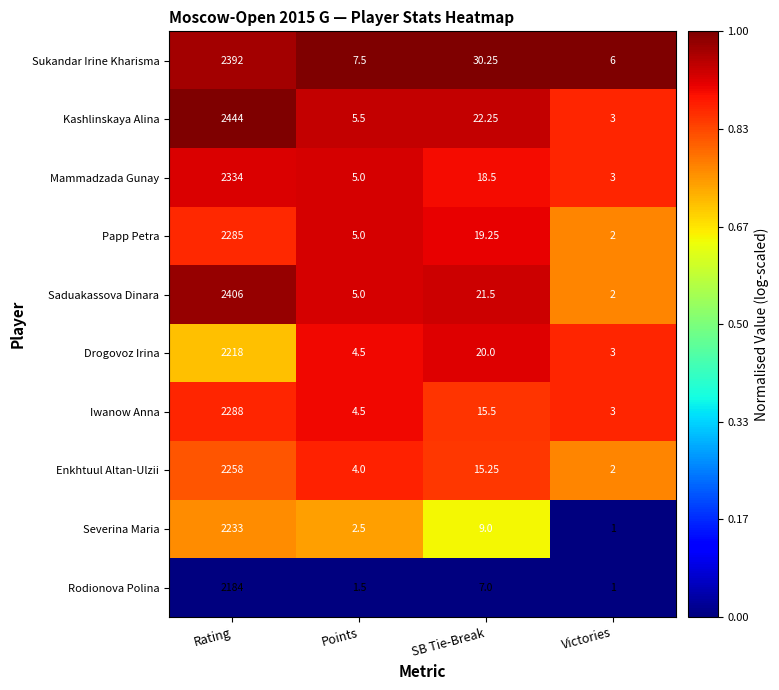

Rank the categories by Drogovoz Irina value from highest to lowest.

Rating, SB Tie-Break, Points, Victories